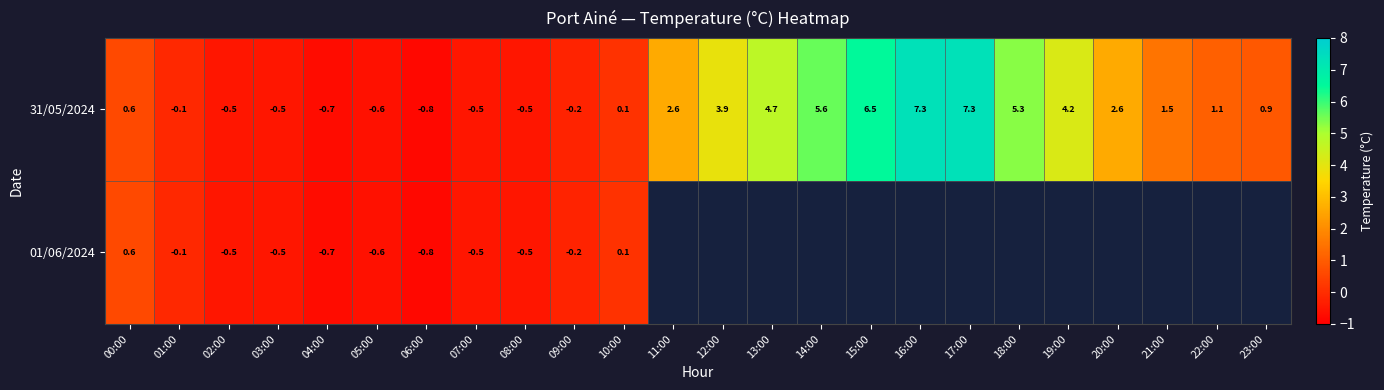

How many data points in 31/05/2024 are less than 1?

12